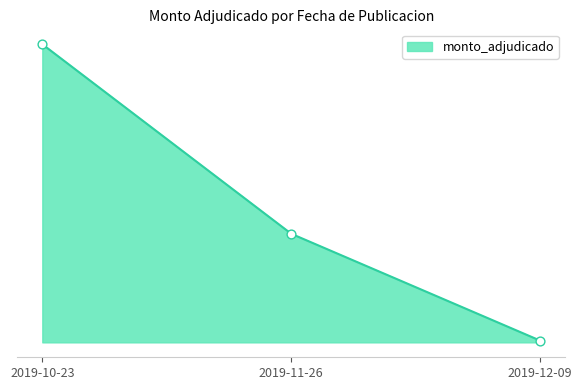

Which has a higher value, 2019-12-09 or 2019-11-26?

2019-11-26